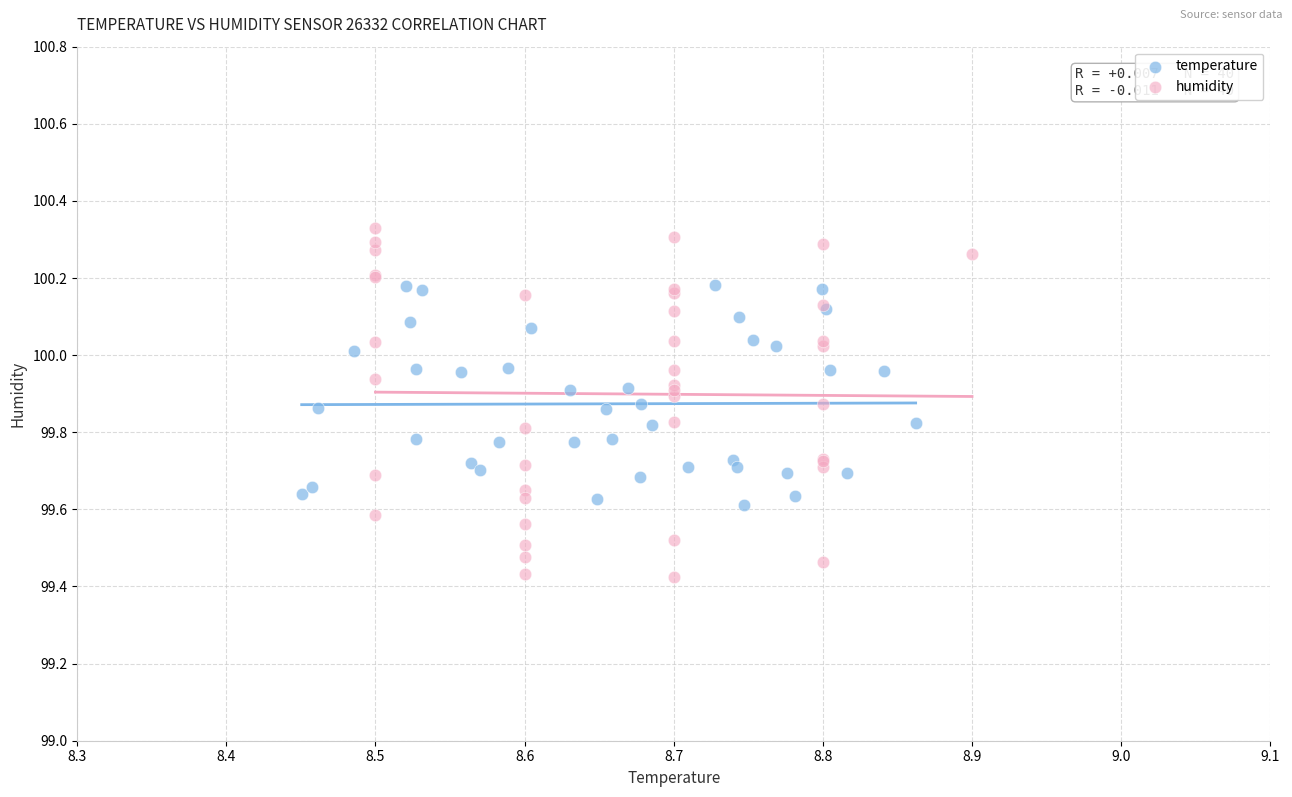

Which series has the widest spread of Y values?

humidity